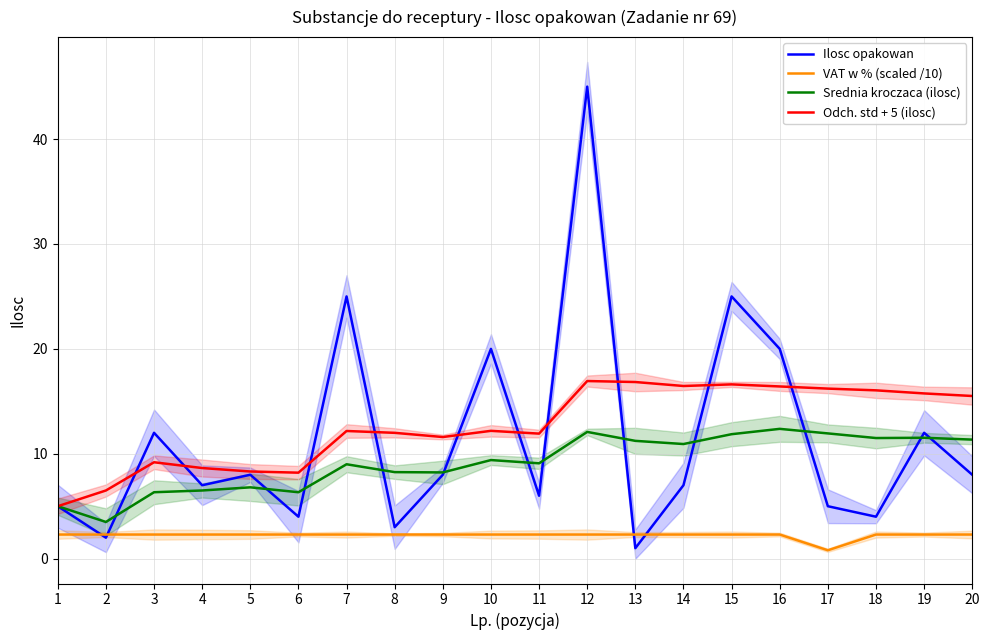

True or false: VAT w % (scaled /10) has more than 1 interior local peaks.

False